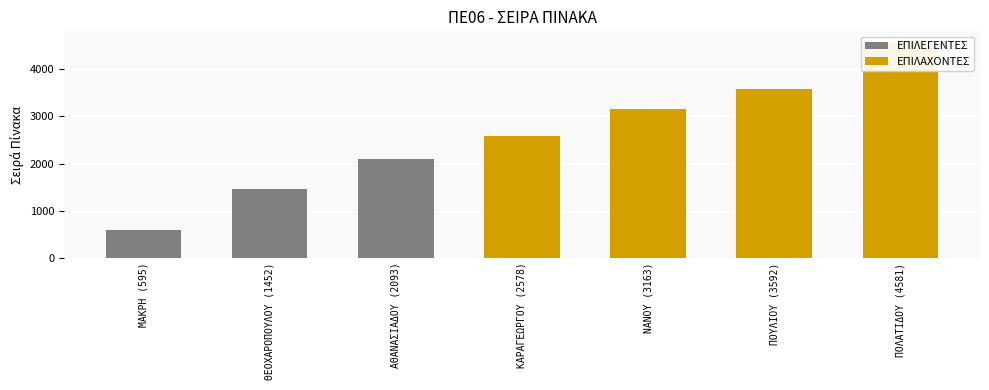

How many values are between 1452 and 3592?

5